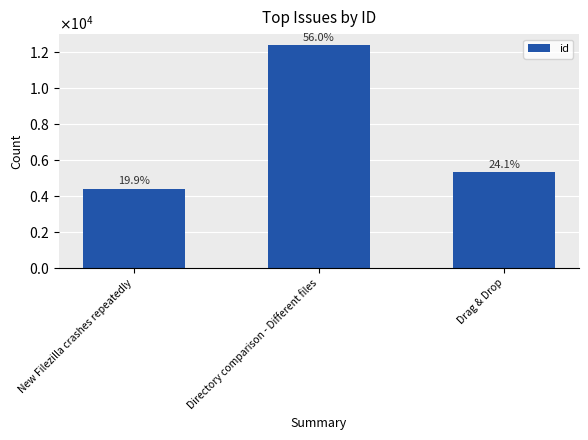

Does the chart contain any negative values?

No